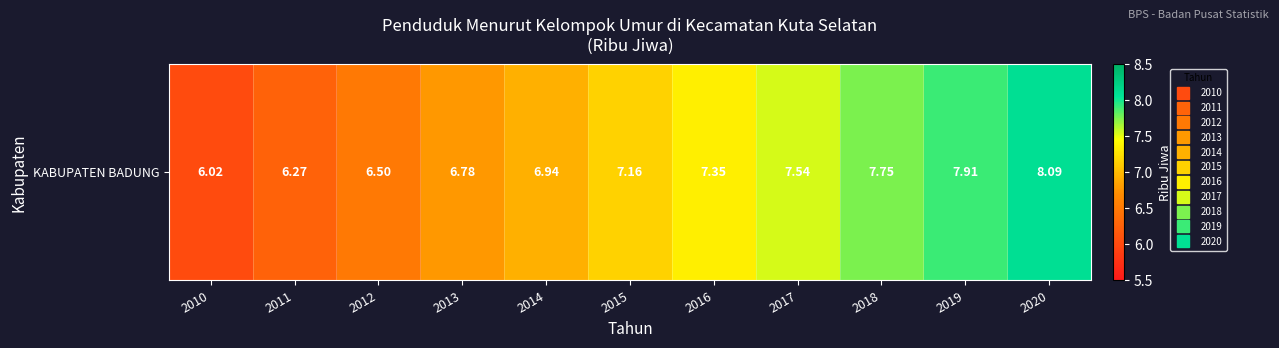

Rank the categories by value from highest to lowest.

2020, 2019, 2018, 2017, 2016, 2015, 2014, 2013, 2012, 2011, 2010